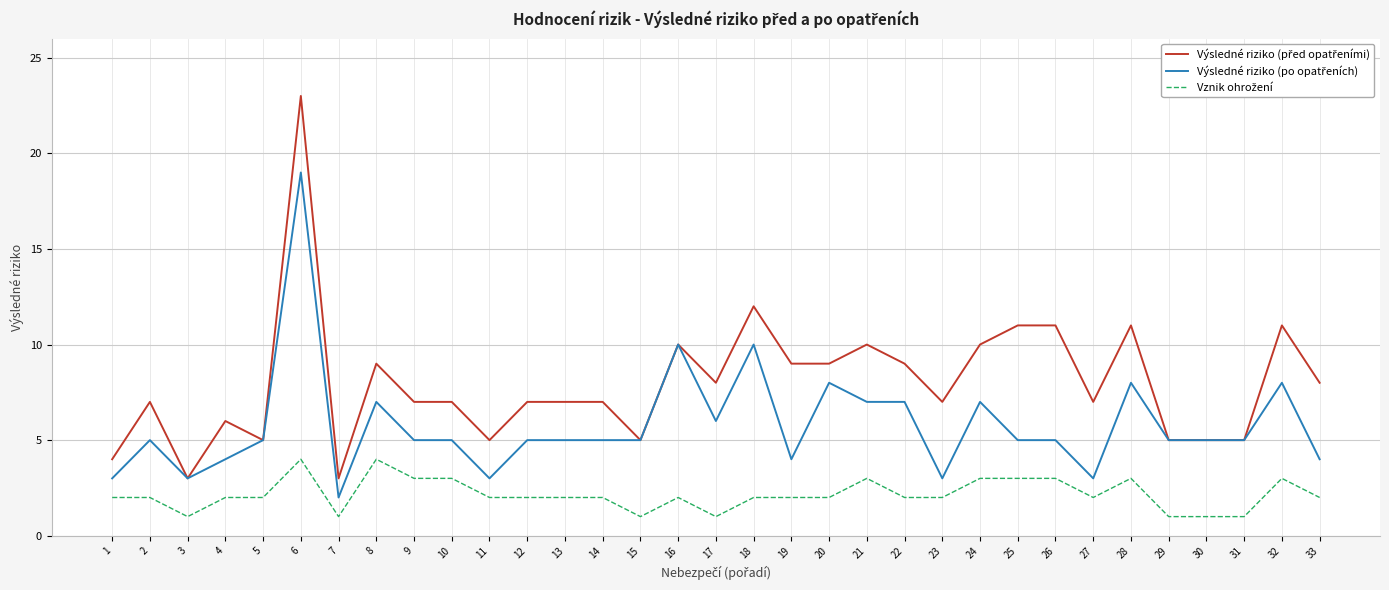

What is the value of the Vznik ohrožení point at the 19th from the left?

2